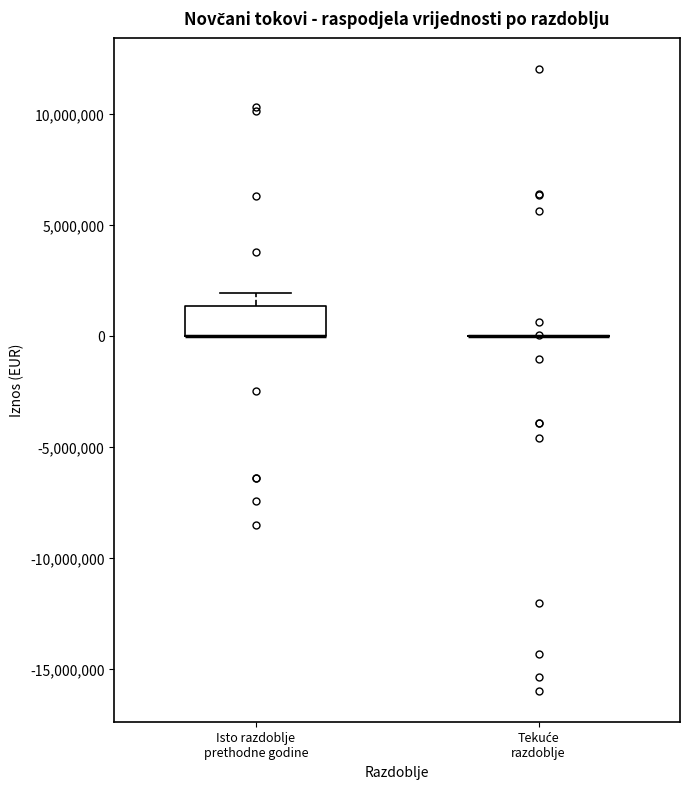

Reading left to right, transcribe this box plot: for each box, give where its median line is, the range the box spans, and where its two whiskers end, as read against the y-axis. The values are not printed on the chart, so give them approximately, as read against the axis.

Isto razdoblje prethodne godine: median 0 (drawn on the box's lower edge), box 0 to 1500000, whiskers 0 to 2000000
Tekuće razdoblje: box collapsed to a line at 0, whiskers 0 to 0